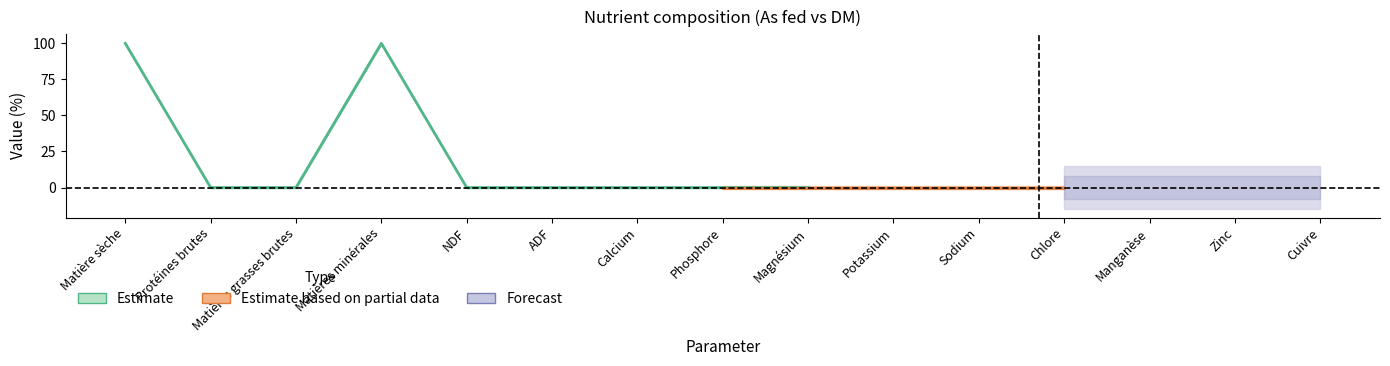

Is this an area chart (filled region under the line)?

No